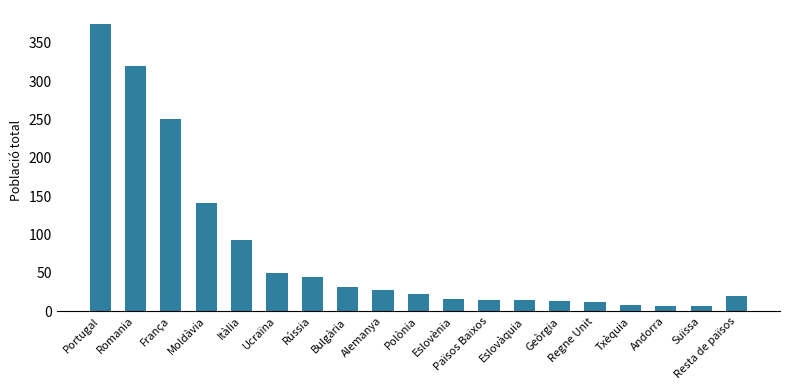

How many categories are shown in the chart?

19